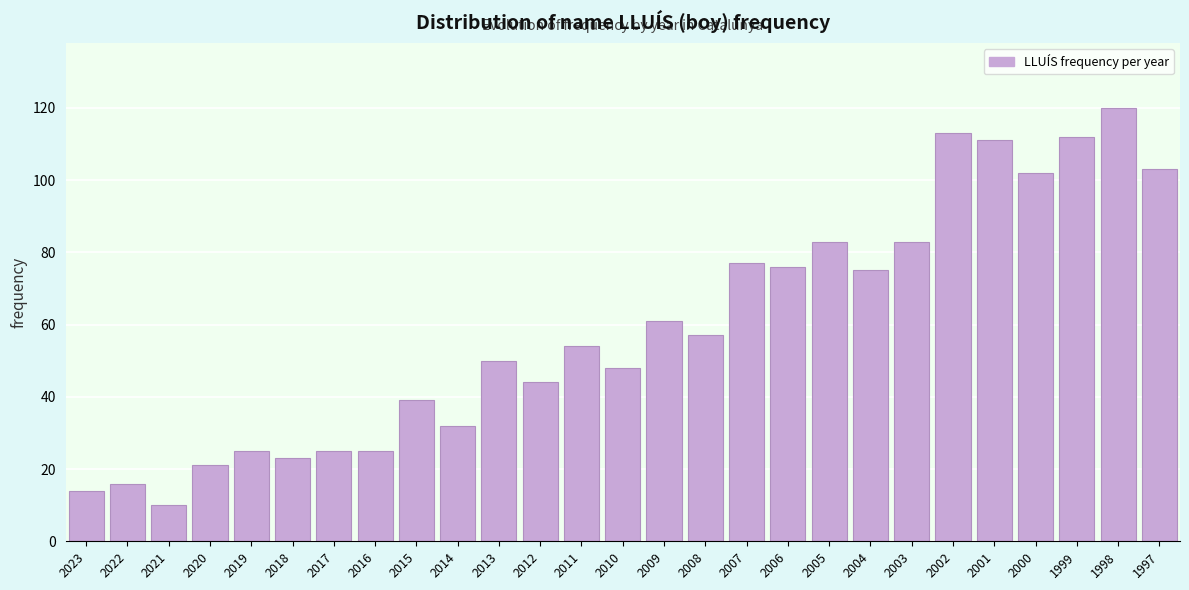

Reading left to right, what are all the values shown in this chart?

14	16	10	21	25	23	25	25	39	32	50	44	54	48	61	57	77	76	83	75	83	113	111	102	112	120	103